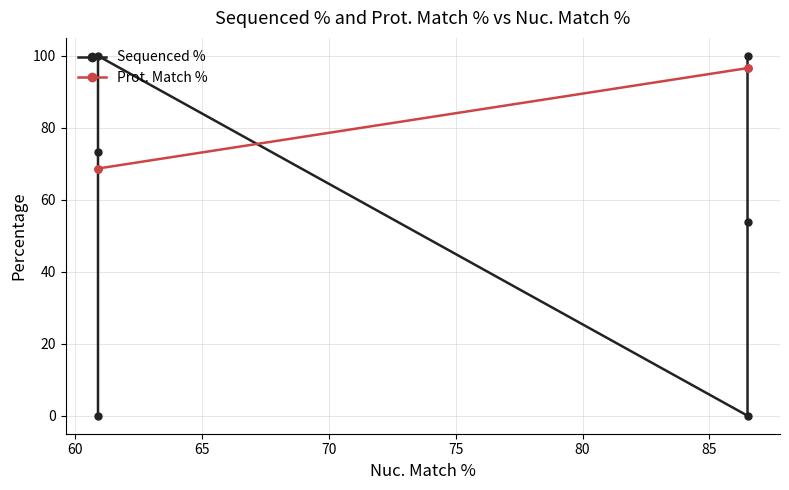

How many interior local peaks does the Sequenced % series have?

1